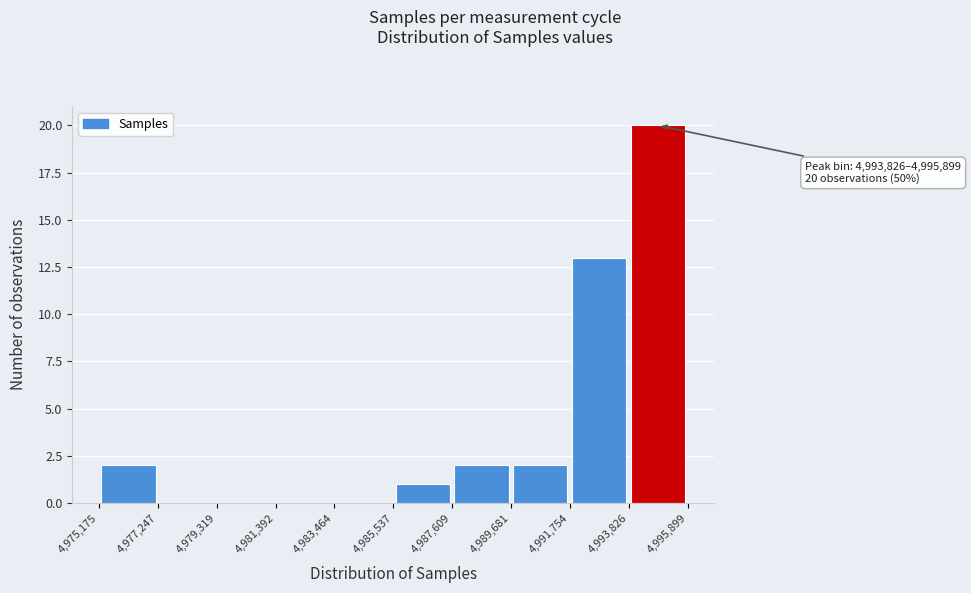

Which range on the x-axis has the tallest bar?

4,993,826 to 4,995,899